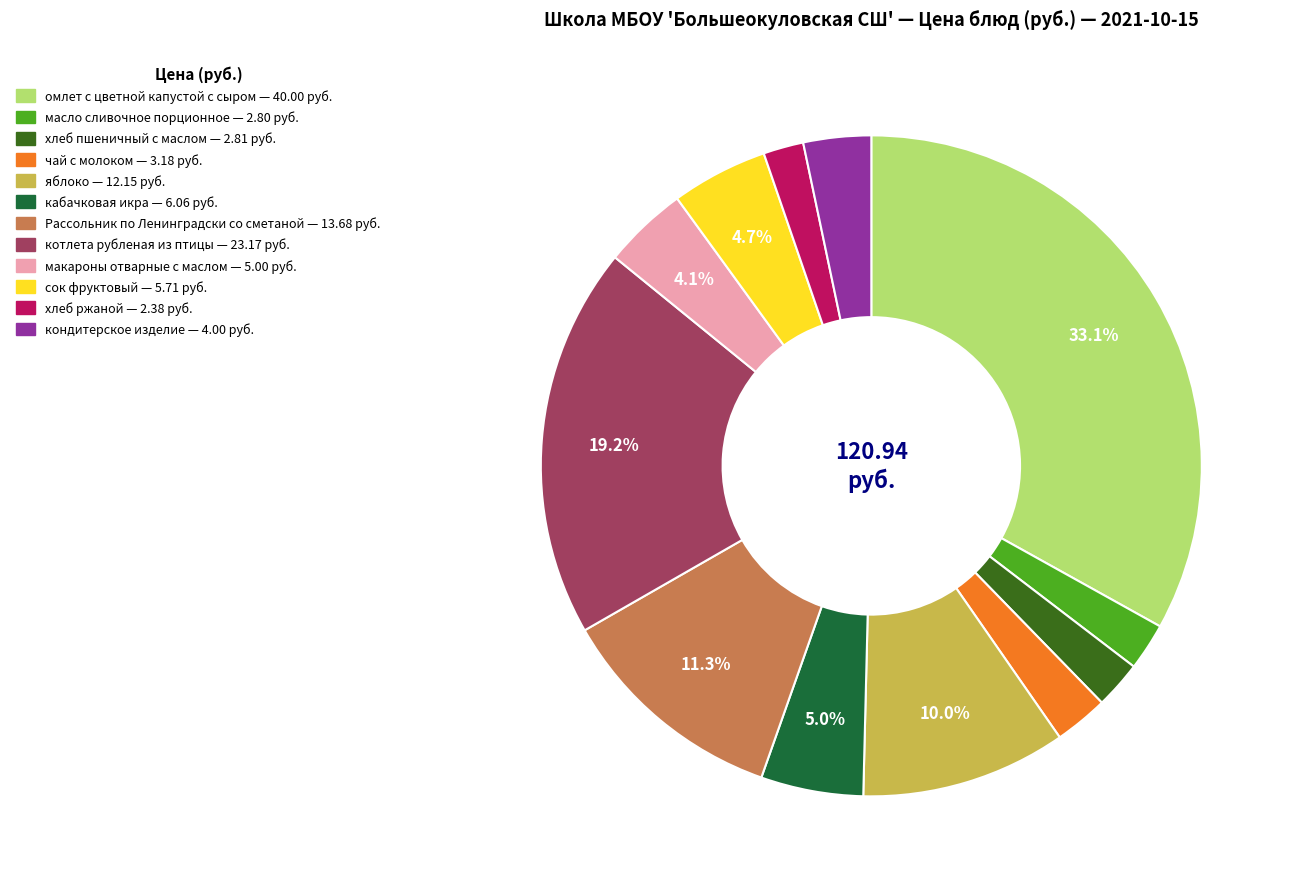

Is there a majority slice in this chart?

No